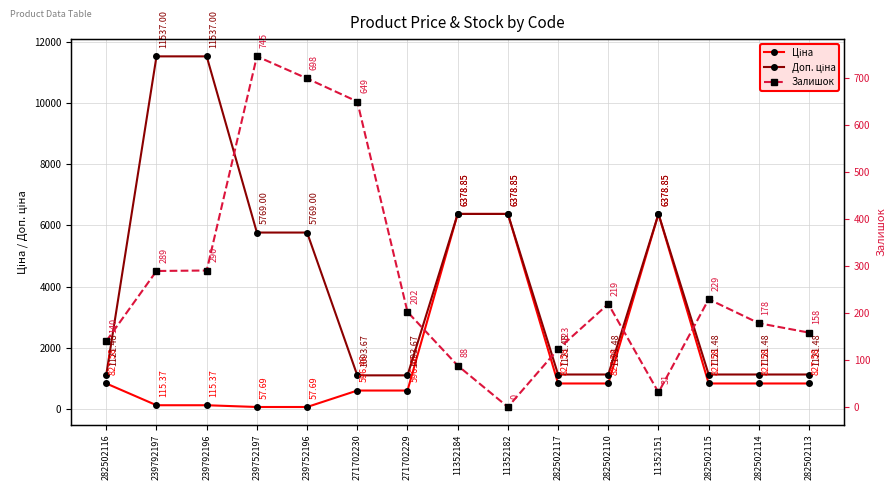

Reading left to right, list all the values displayed in this chart.

Ціна: 282502116=827.6	239792197=115.4	239792196=115.4	239752197=57.7	239752196=57.7	271702230=596.5	271702229=596.5	11352184=6378.9	11352182=6378.9	282502117=827.6	282502110=827.6	11352151=6378.9	282502115=827.6	282502114=827.6	282502113=827.6
Доп. ціна: 282502116=1121.5	239792197=11537.0	239792196=11537.0	239752197=5769.0	239752196=5769.0	271702230=1093.7	271702229=1093.7	11352184=6378.9	11352182=6378.9	282502117=1121.5	282502110=1121.5	11352151=6378.9	282502115=1121.5	282502114=1121.5	282502113=1121.5
Залишок: 282502116=140.0	239792197=289.0	239792196=290.0	239752197=745.0	239752196=698.0	271702230=649.0	271702229=202.0	11352184=88.0	11352182=0.0	282502117=123.0	282502110=219.0	11352151=31.0	282502115=229.0	282502114=178.0	282502113=158.0